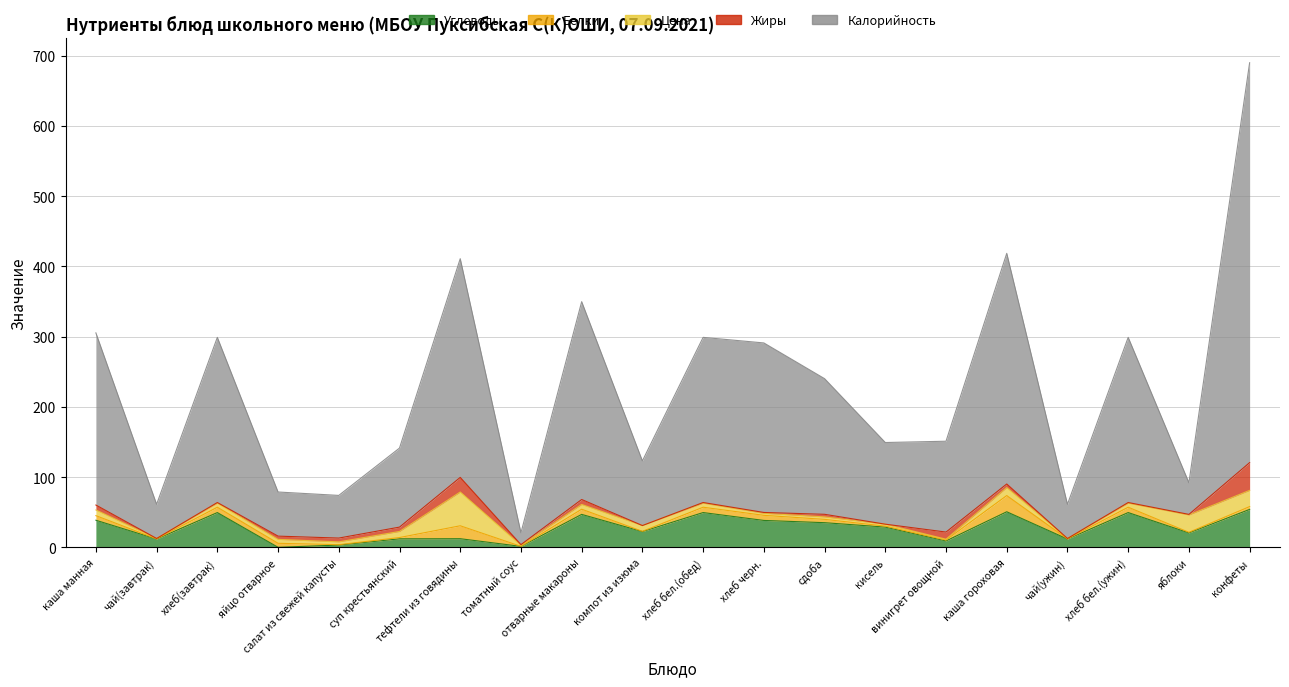

What are all the series names shown in the legend?

Углеводы, Белки, Цена, Жиры, Калорийность